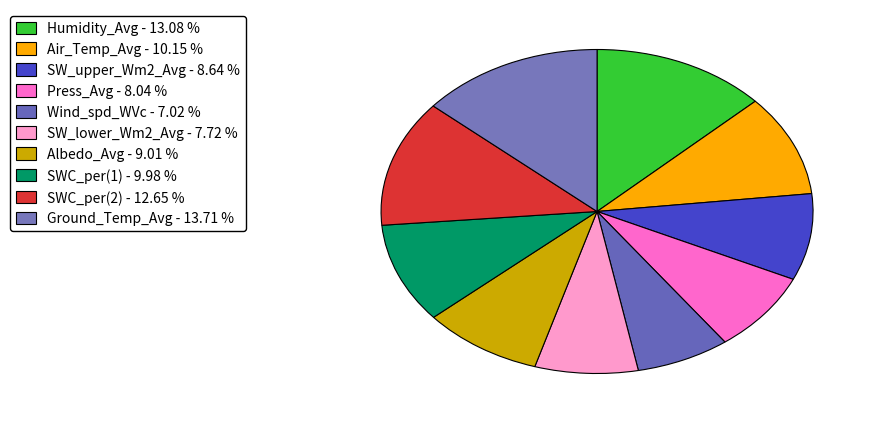

Which category has the biggest portion of the pie?

Ground_Temp_Avg